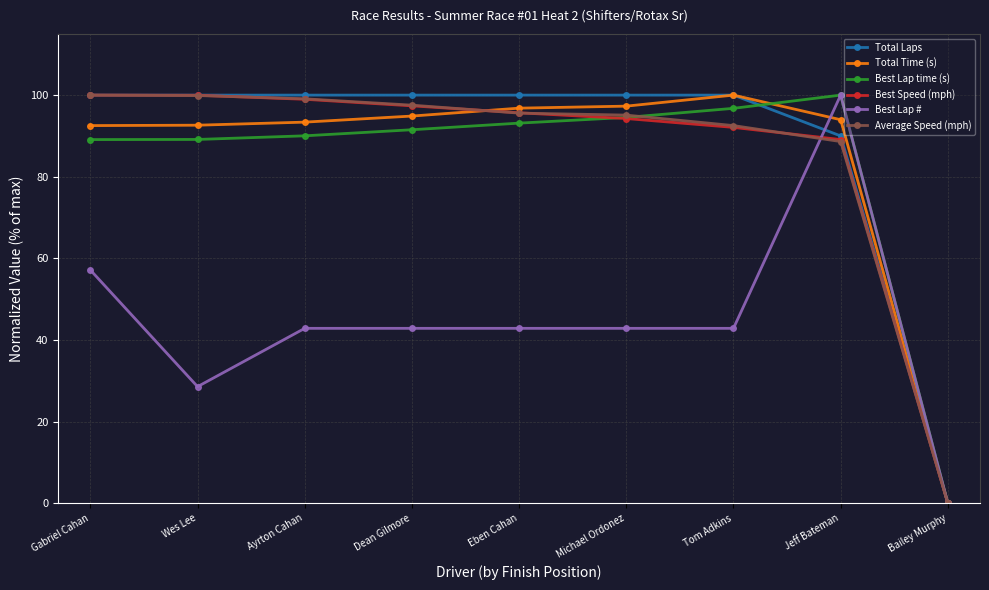

What is the difference between the highest and lowest values at Tom Adkins?

57.1